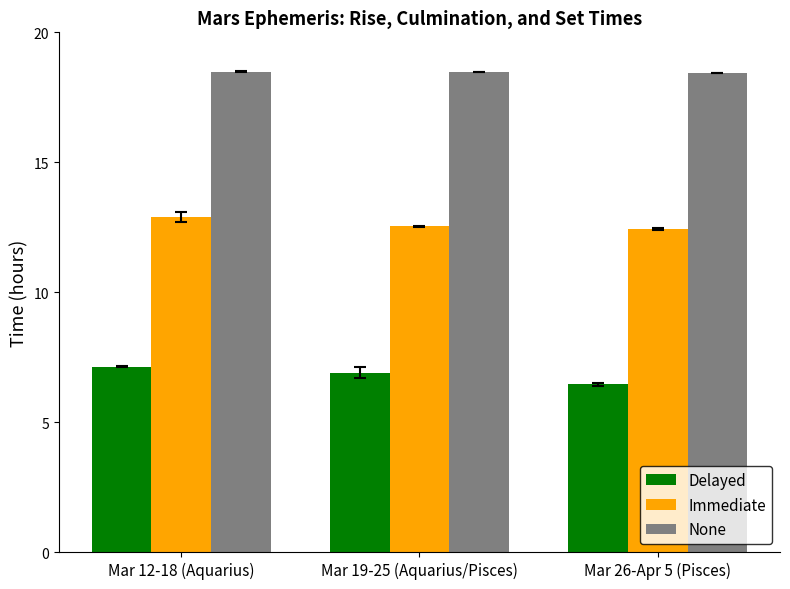

Is the value of None at Mar 26-Apr 5 (Pisces) greater than the value of Delayed at Mar 19-25 (Aquarius/Pisces)?

Yes